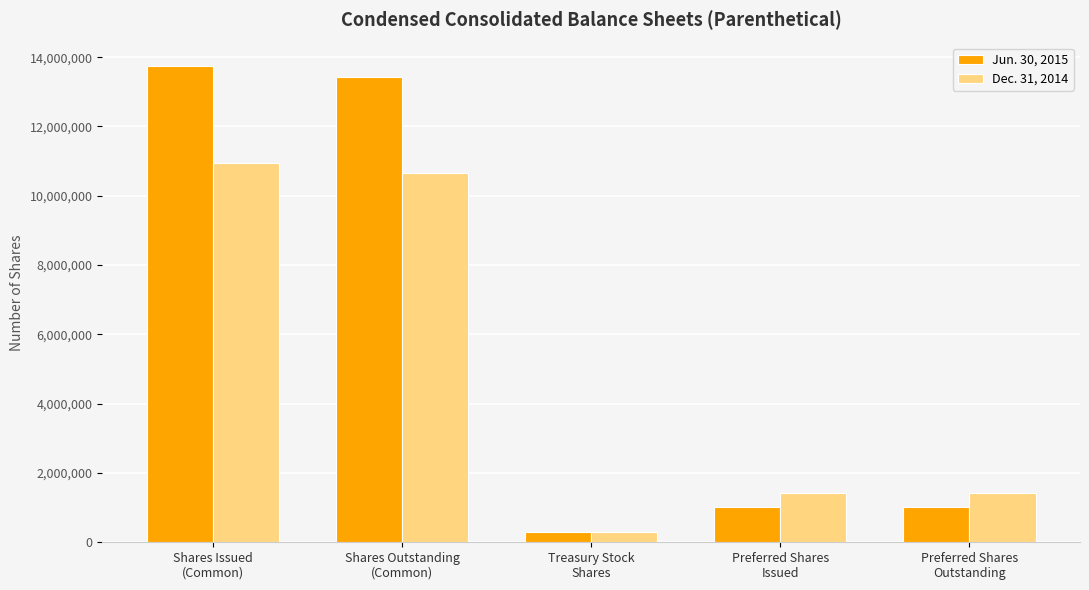

True or false: Dec. 31, 2014 has a value of 307540 at Treasury Stock
Shares.

True